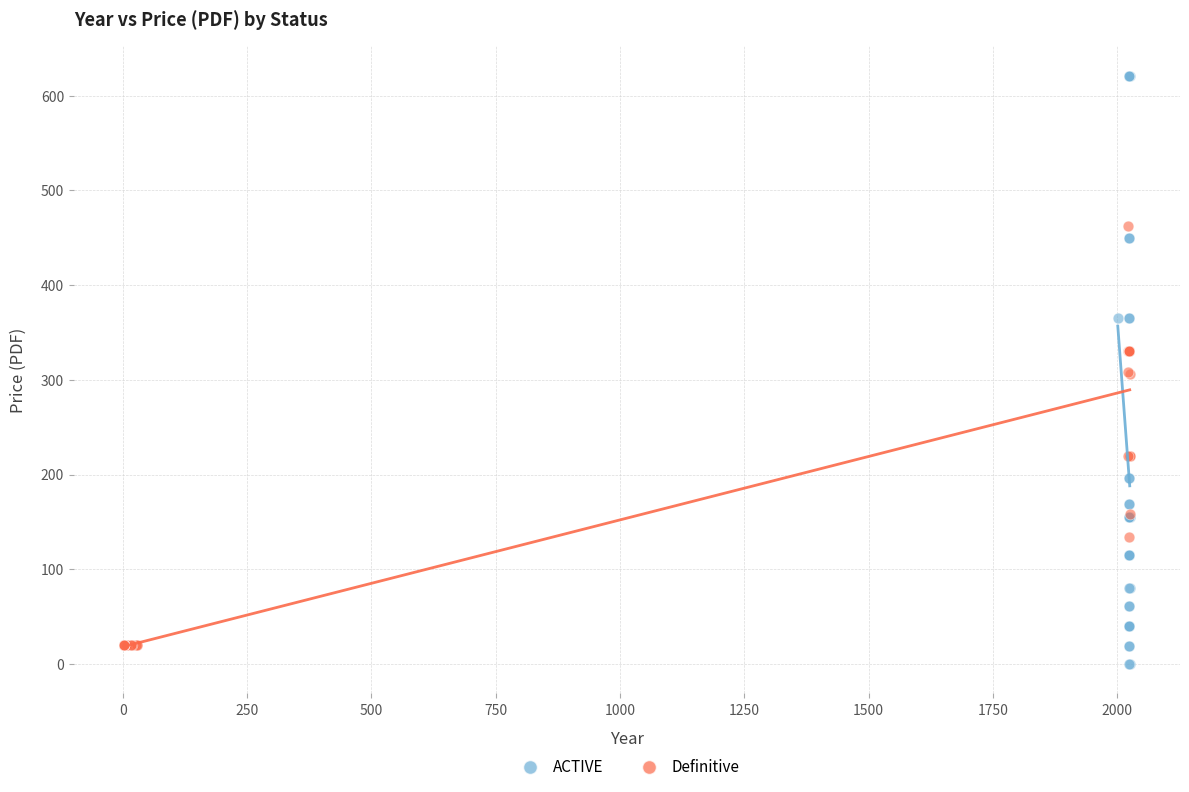

Which series reaches the maximum Y coordinate?

ACTIVE